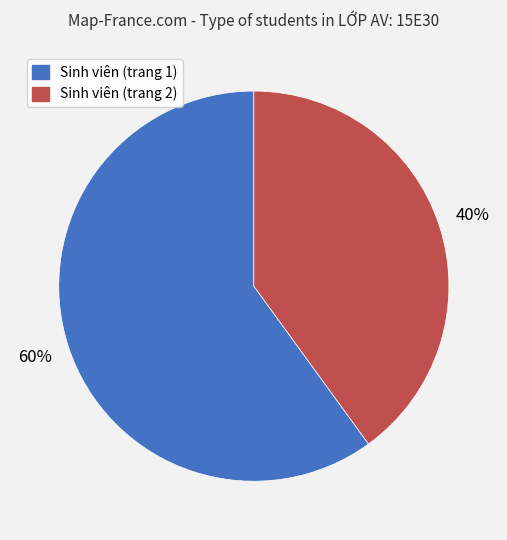

Is there a majority slice in this chart?

Yes